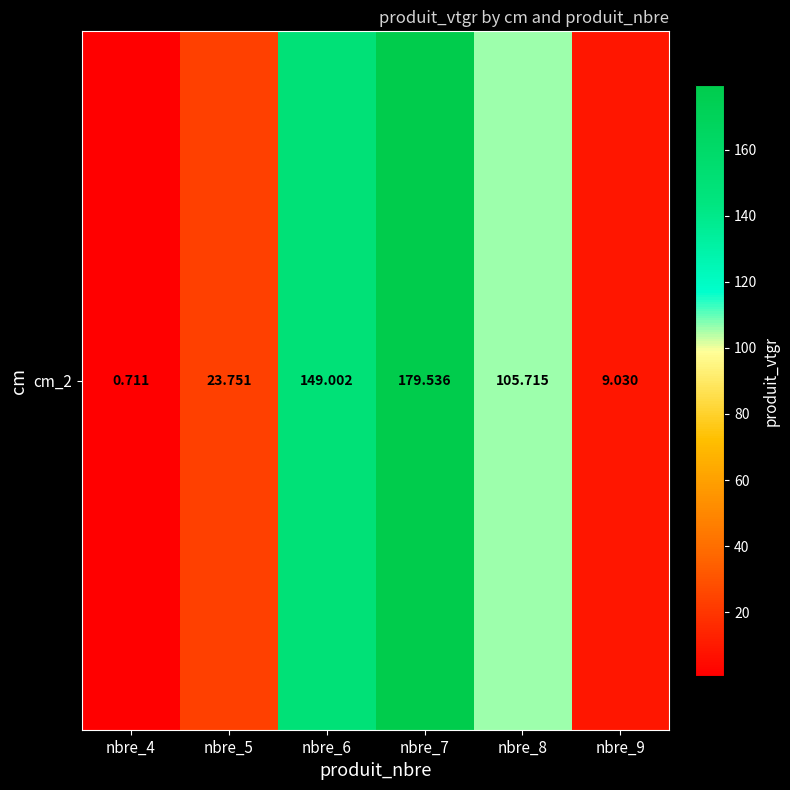

At which category does the chart reach its minimum across all series?

nbre_4